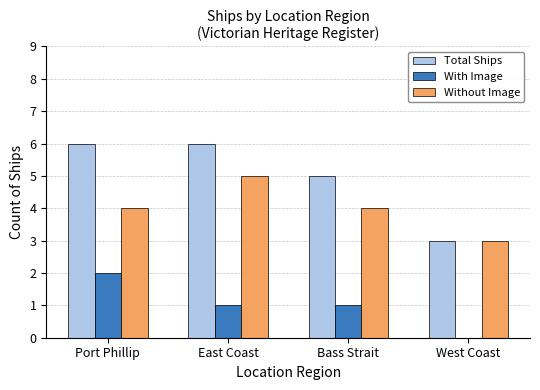

How many series are shown in this chart?

3